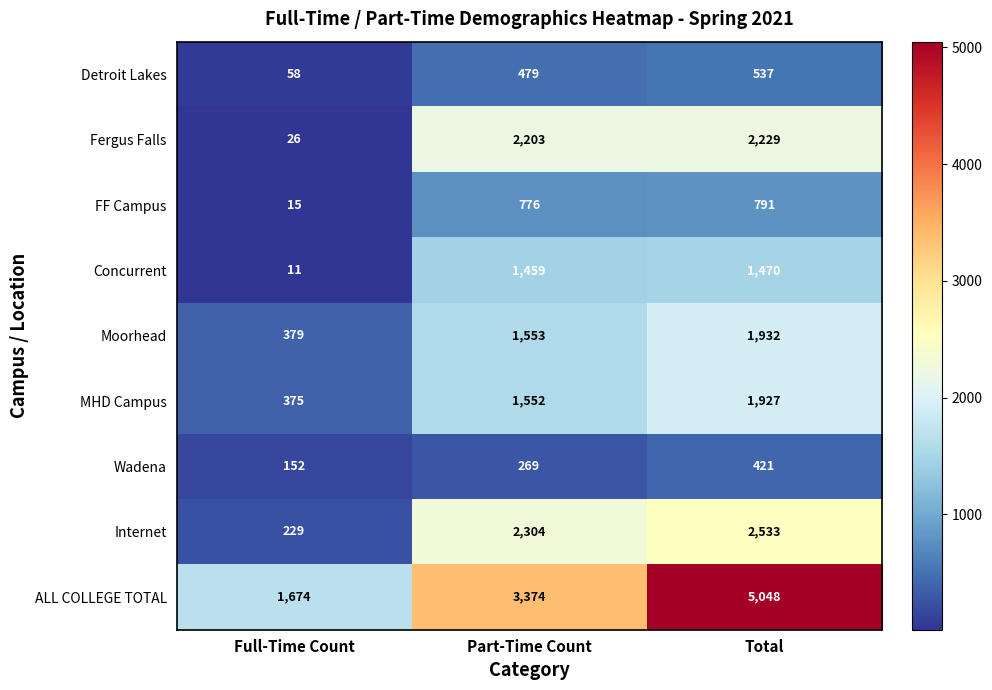

Is it true that Concurrent equals 1924 at Part-Time Count?

False